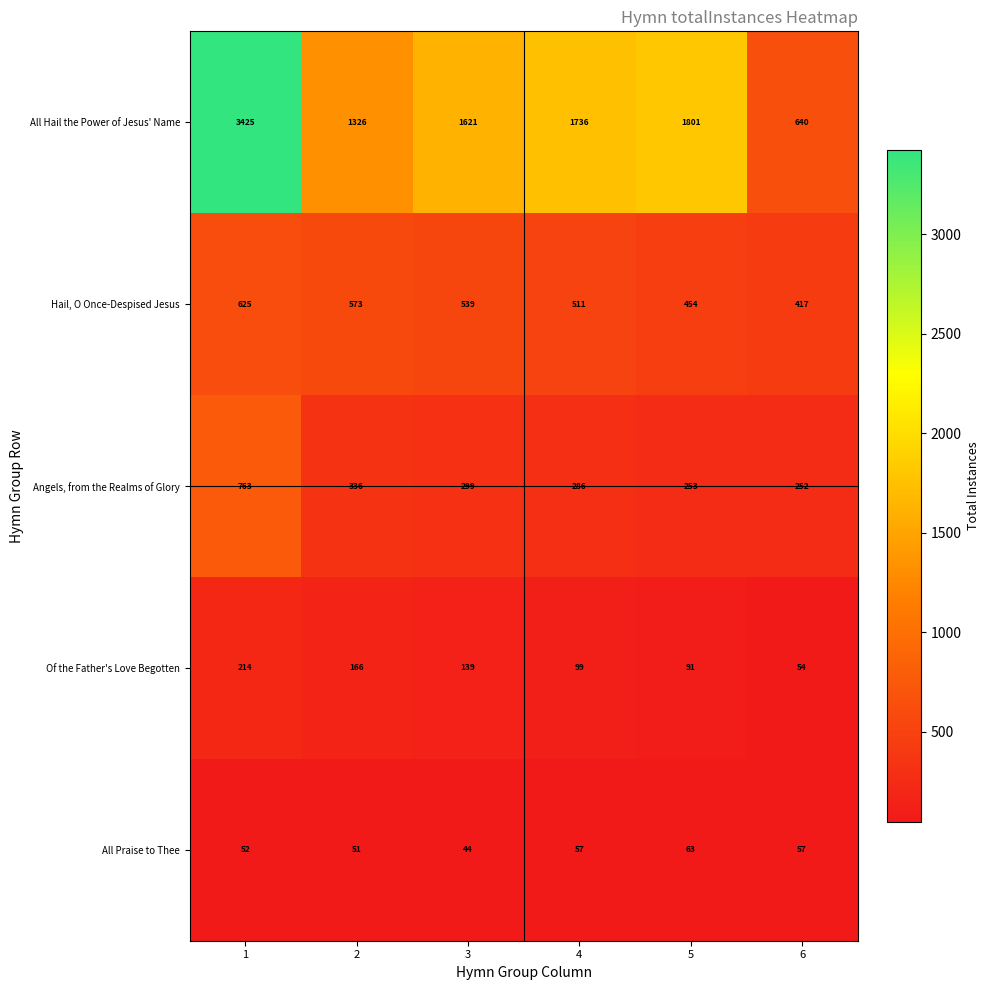

Reading left to right, transcribe all the data shown in this chart.

All Hail the Power of Jesus' Name: 3425	1326	1621	1736	1801	640
Hail, O Once-Despised Jesus: 625	573	539	511	454	417
Angels, from the Realms of Glory: 763	336	299	286	253	252
Of the Father's Love Begotten: 214	166	139	99	91	54
All Praise to Thee: 52	51	44	57	63	57